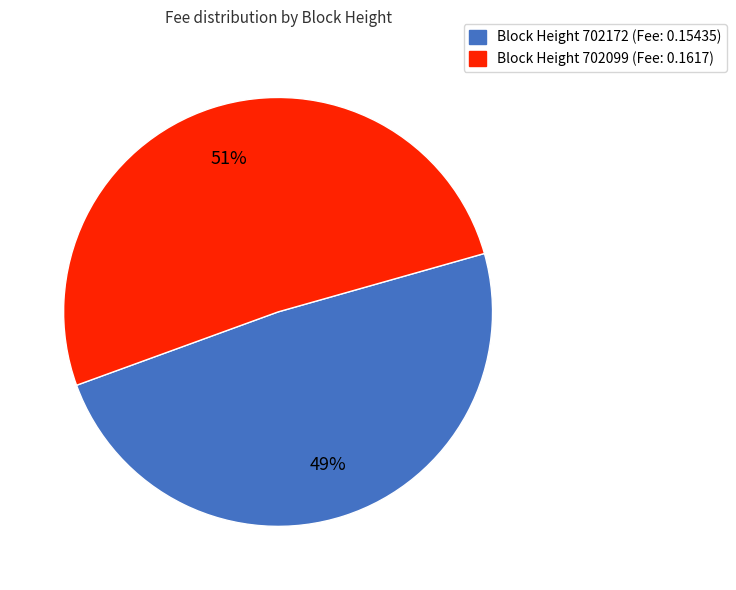

Is there a majority slice in this chart?

Yes